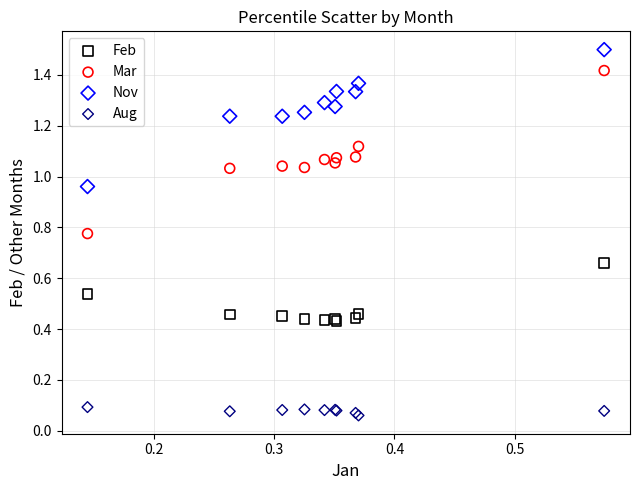

Which series contains the highest Y value?

Nov